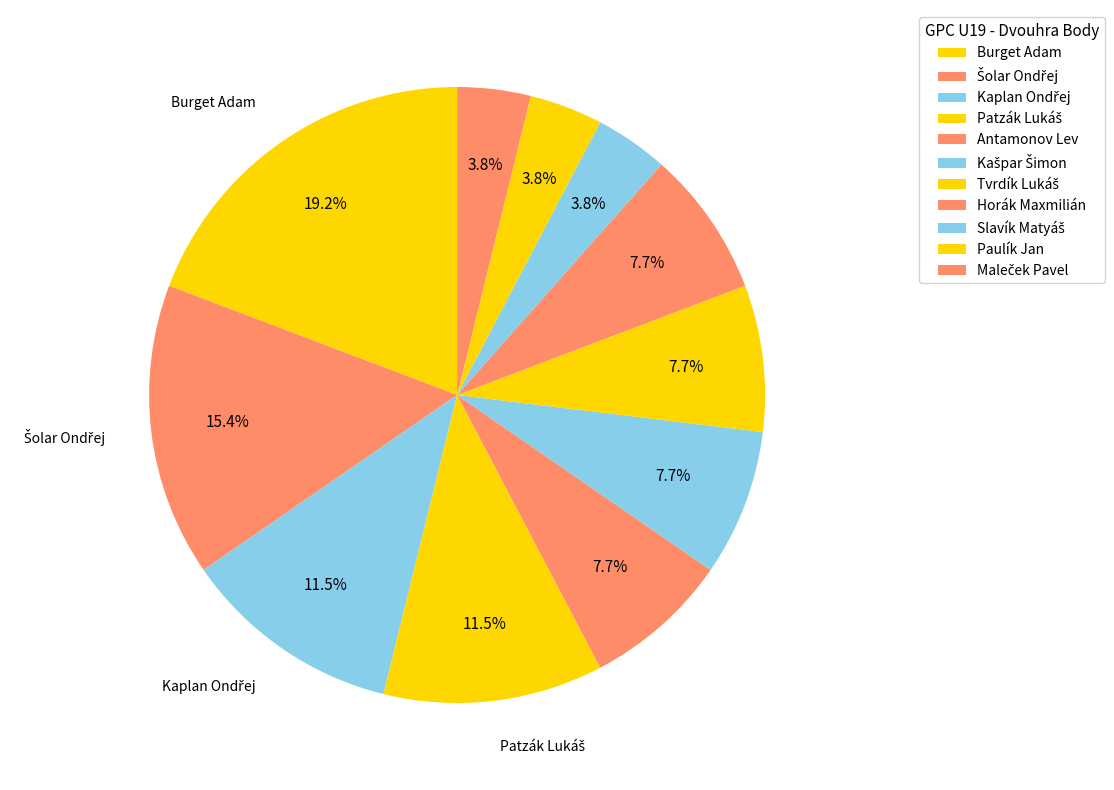

Approximately how many times larger is the value at Šolar Ondřej compared to Paulík Jan?

4.0